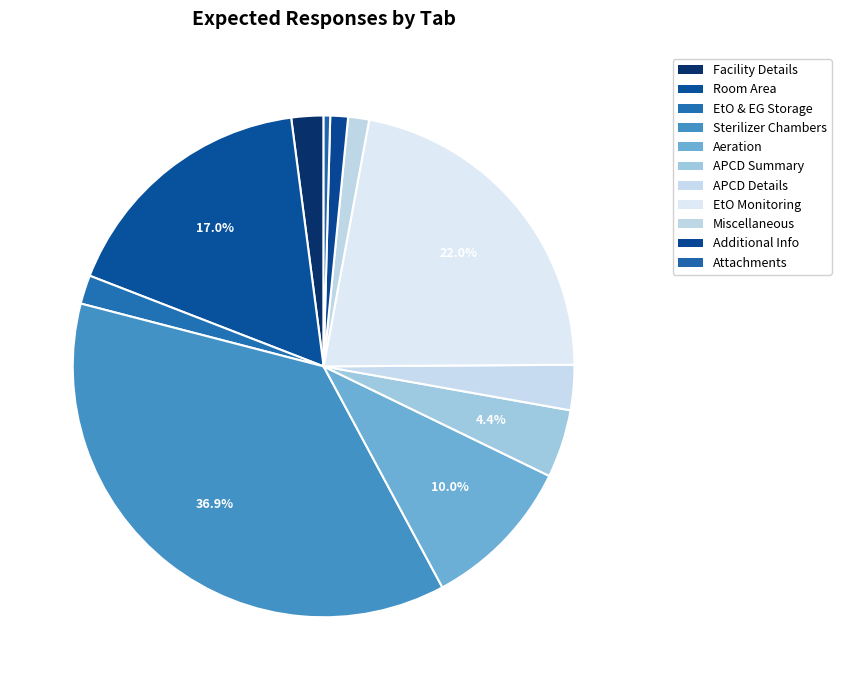

Between Facility Details and Aeration, which is larger?

Aeration